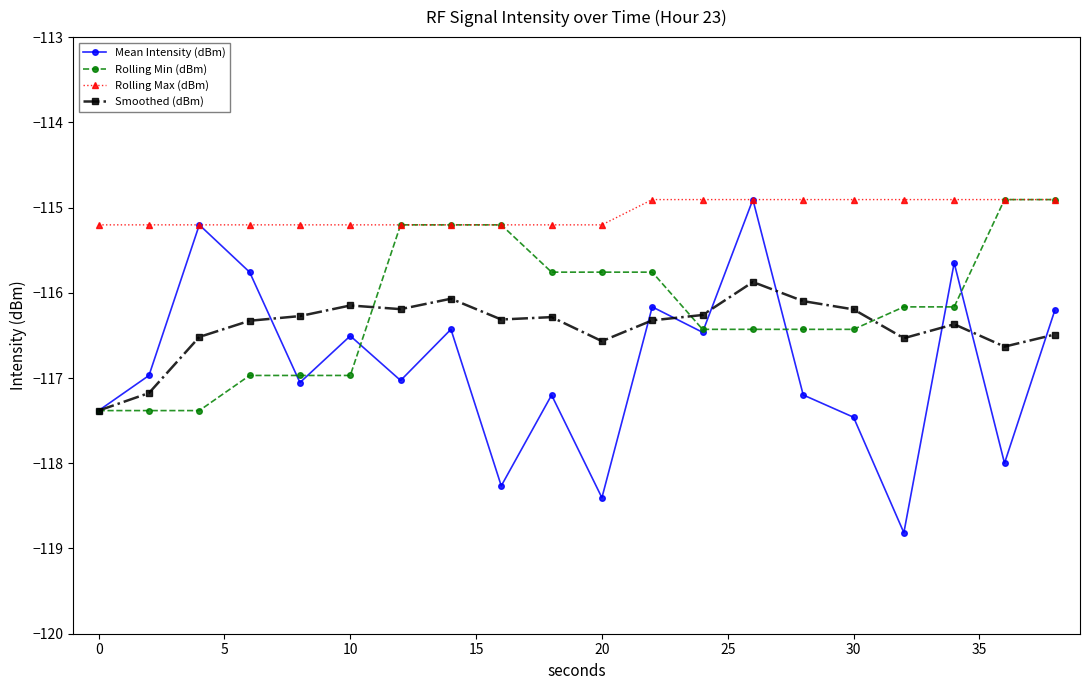

Which series has the widest spread of values?

Mean Intensity (dBm)